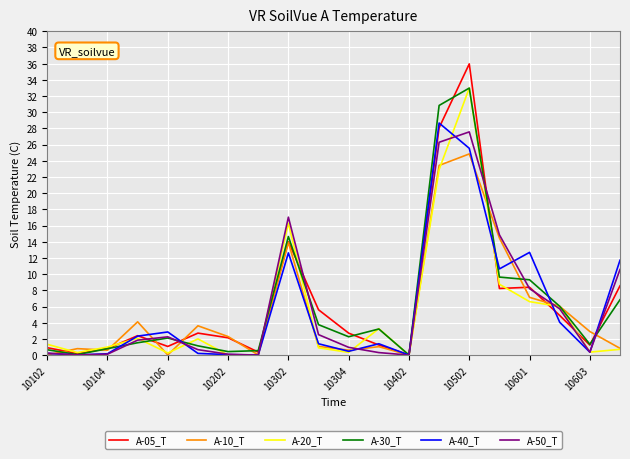

What is the highest value of the A-30_T series?

33.0